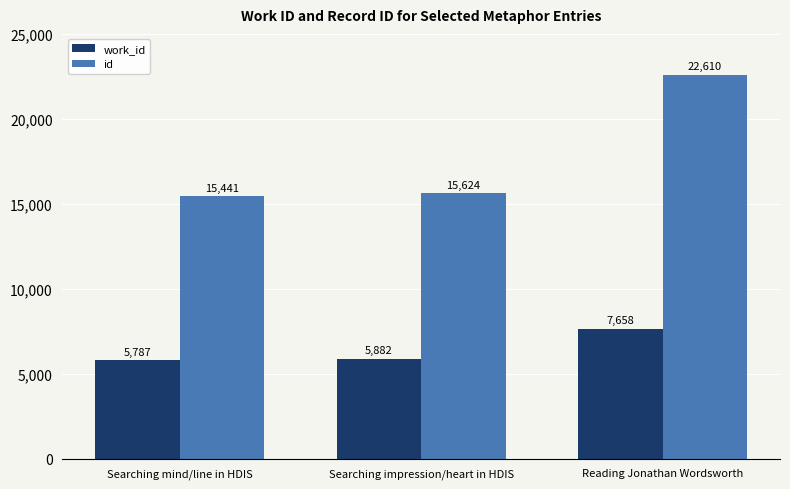

What is the label of the 3rd bar from the right?

Searching mind/line in HDIS